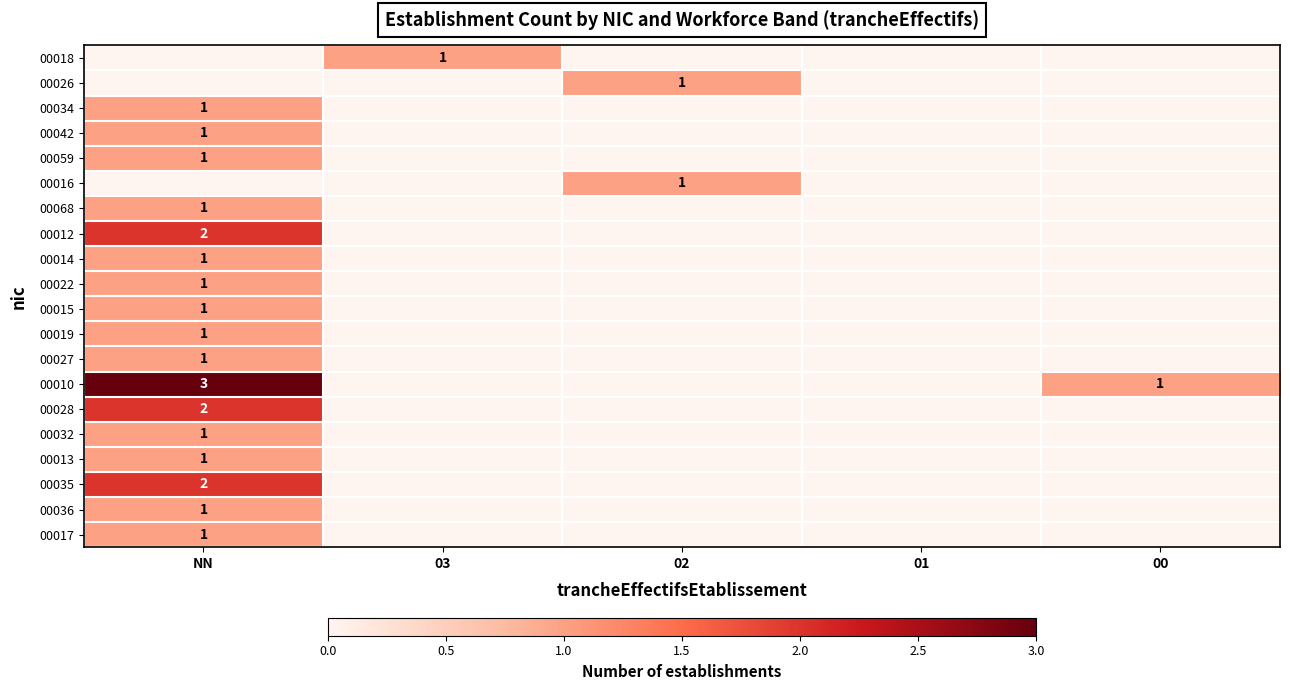

Is it true that 00010 equals 1 at 00?

True